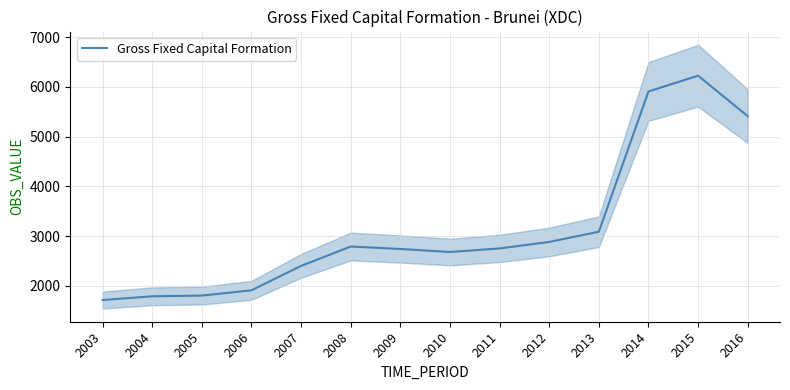

What is the smallest value displayed?

1711.8